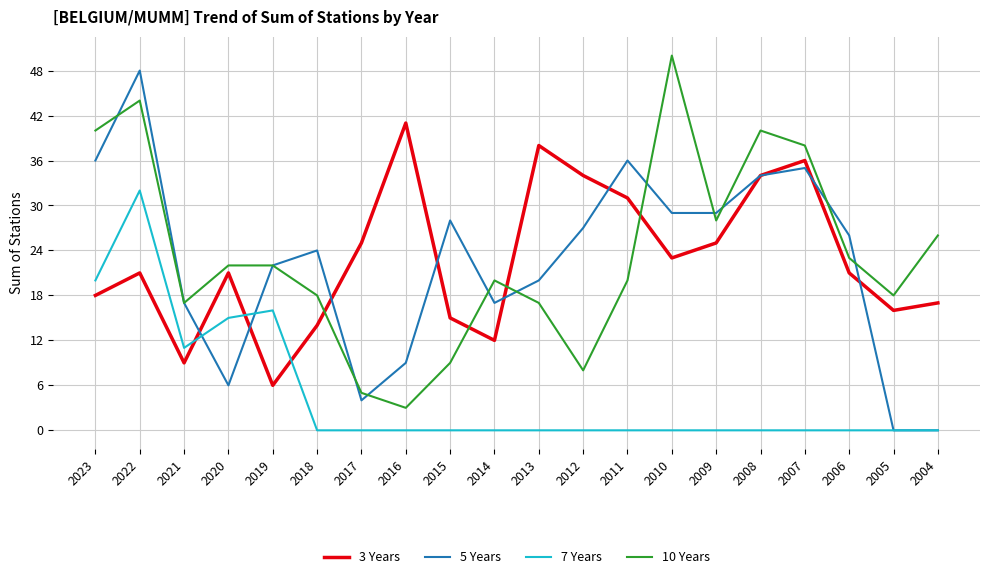

What is the total value across all series at 2021?

54